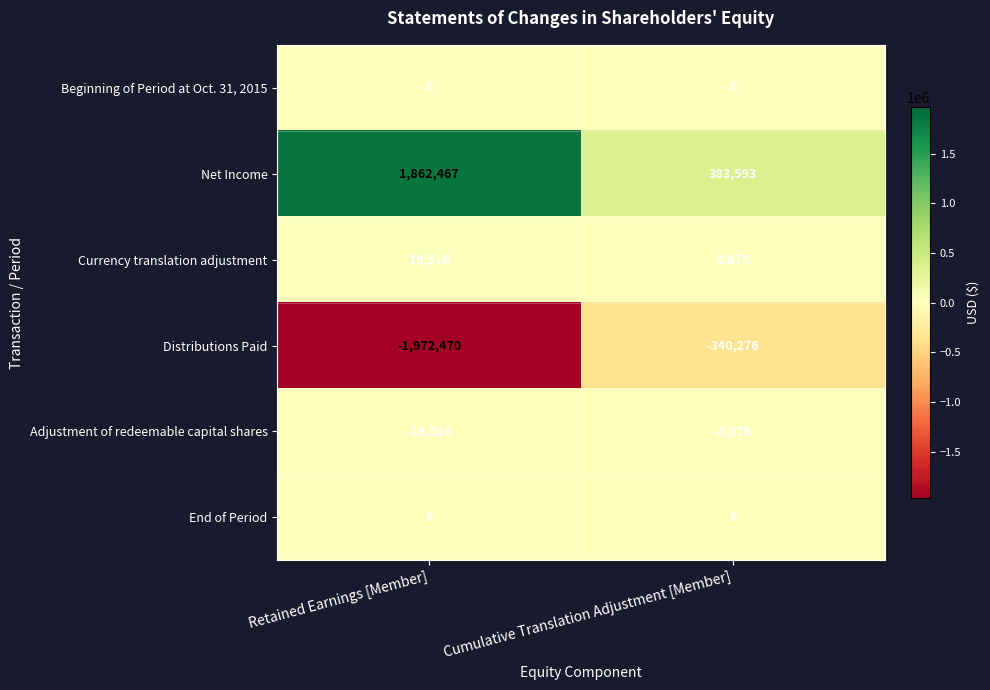

What is the maximum value for Currency translation adjustment?

19516